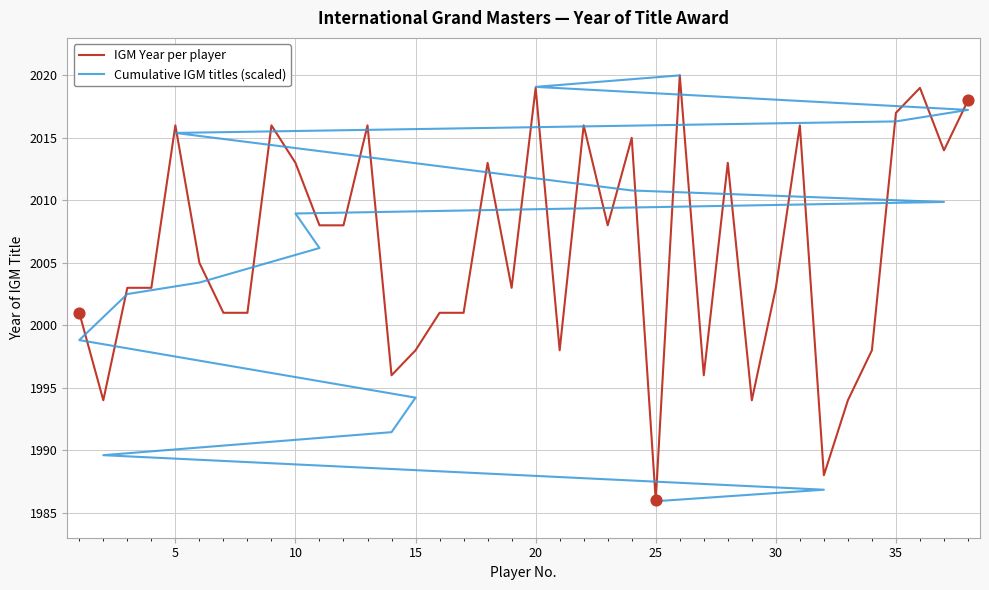

Between 6 and 2, which is larger?

6